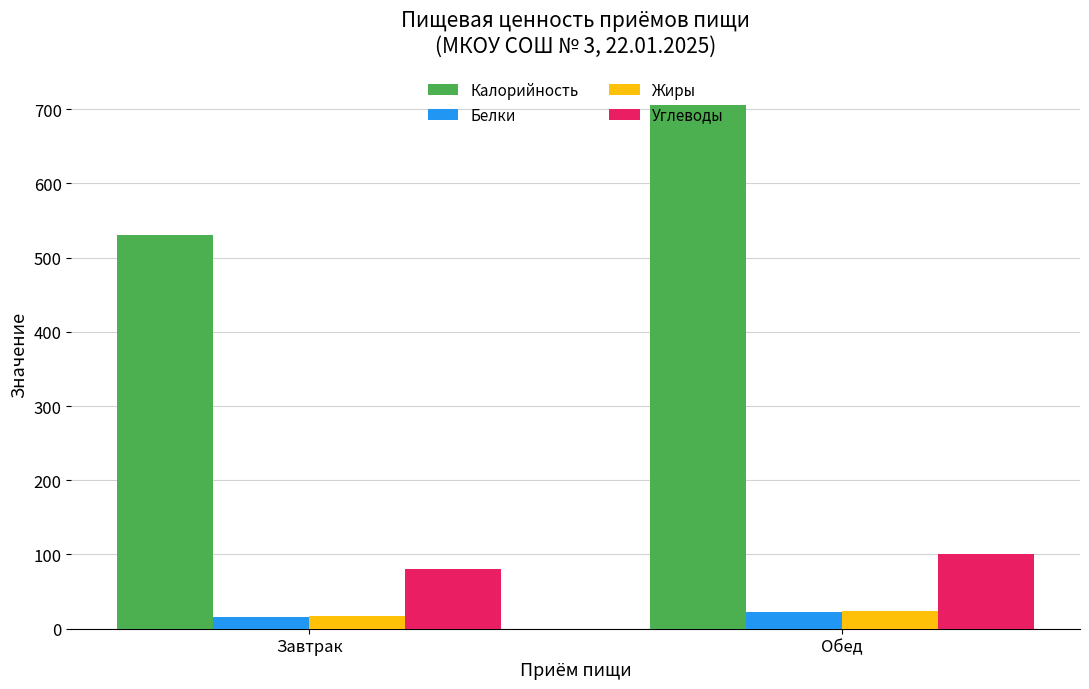

What is the sum of all Углеводы values?

180.1